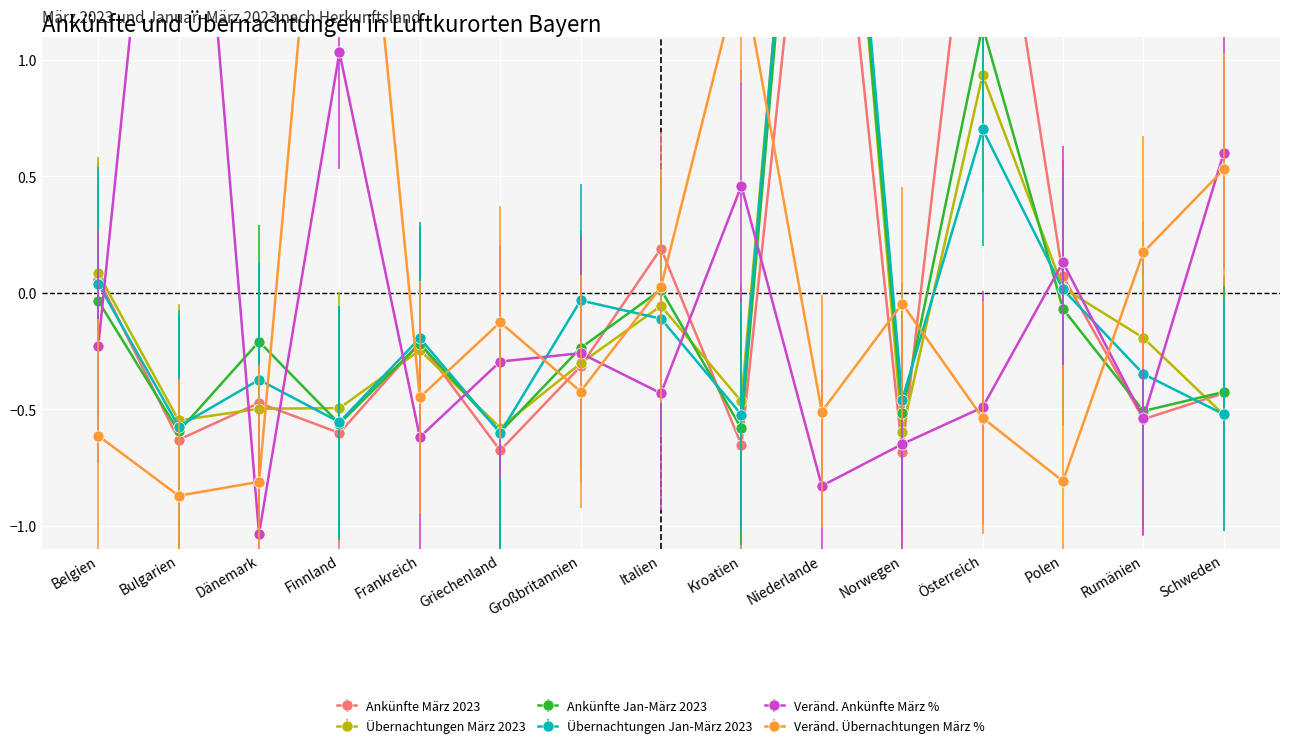

How many interior local valleys does the Veränd. Übernachtungen März % series have?

5